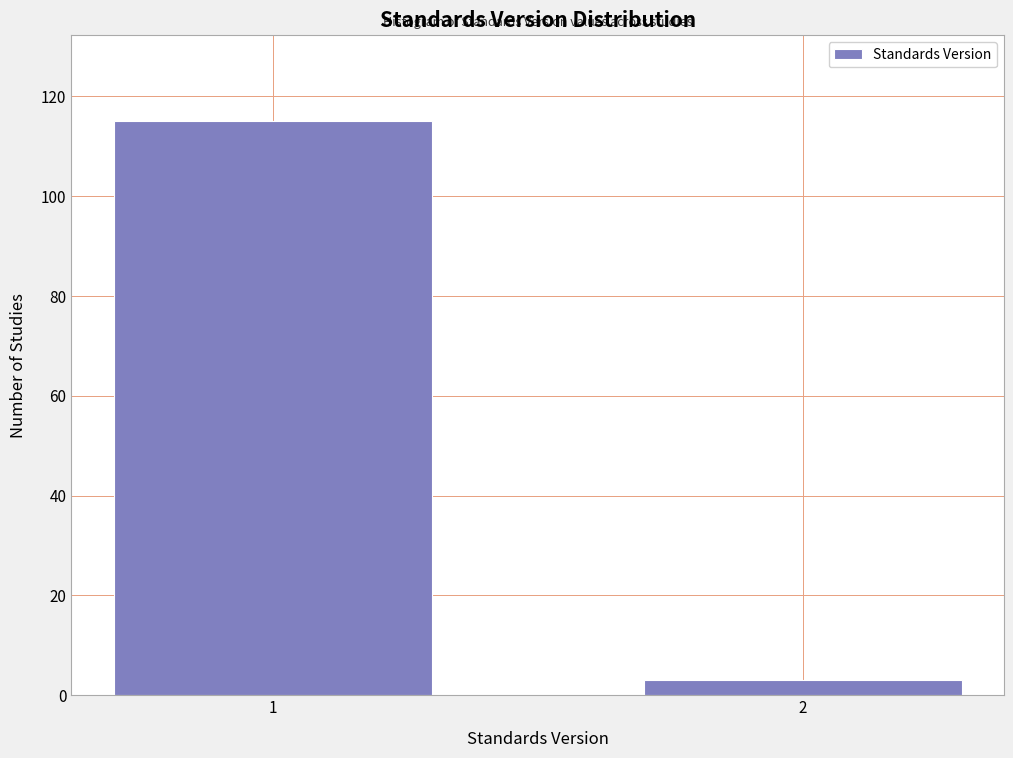

Reading left to right, list all the values displayed in this chart.

115	3